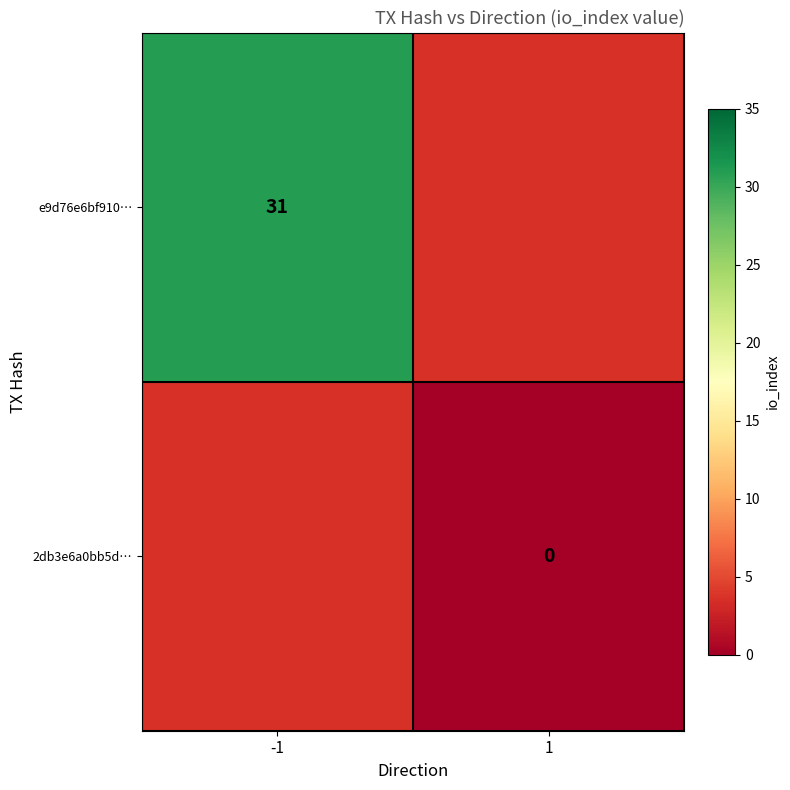

Is it true that e9d76e6bf910… equals 17.5 at -1?

False